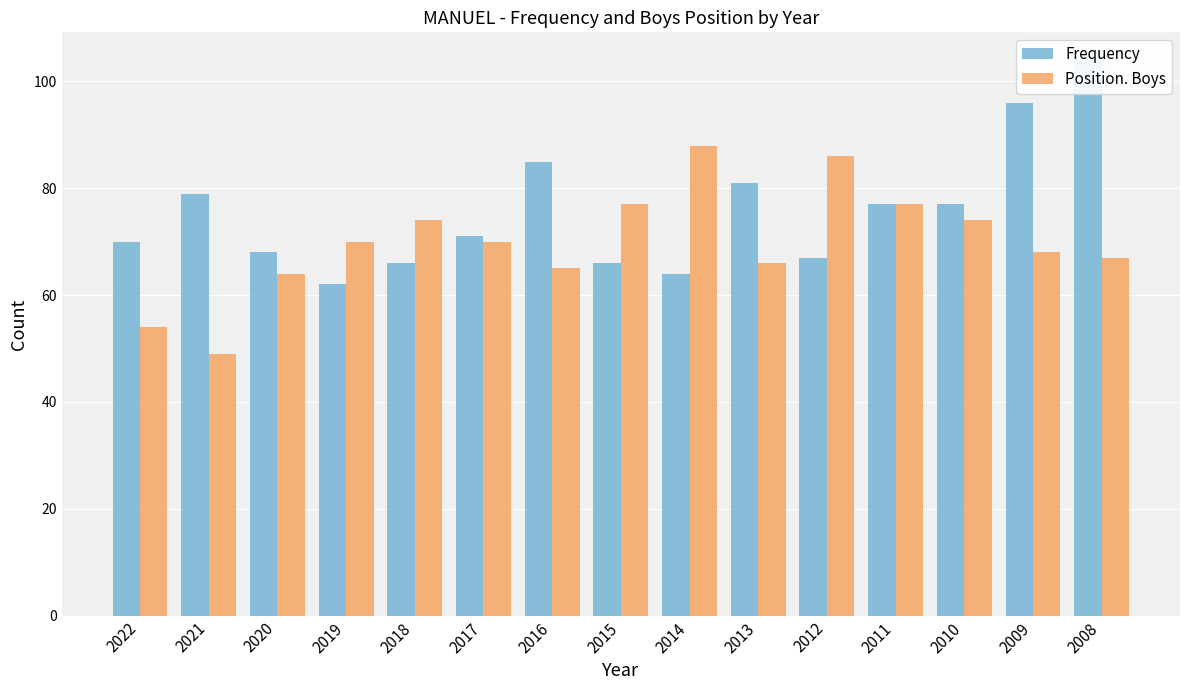

Which series changed the most between 2018 and 2008?

Frequency